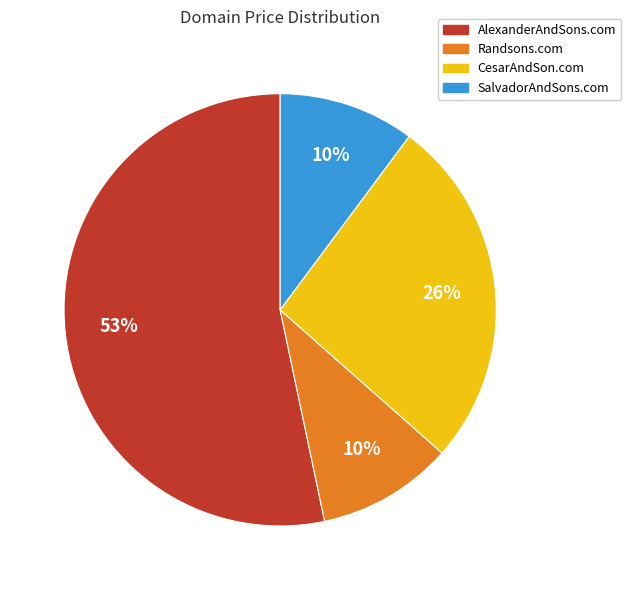

Is there a majority slice in this chart?

Yes